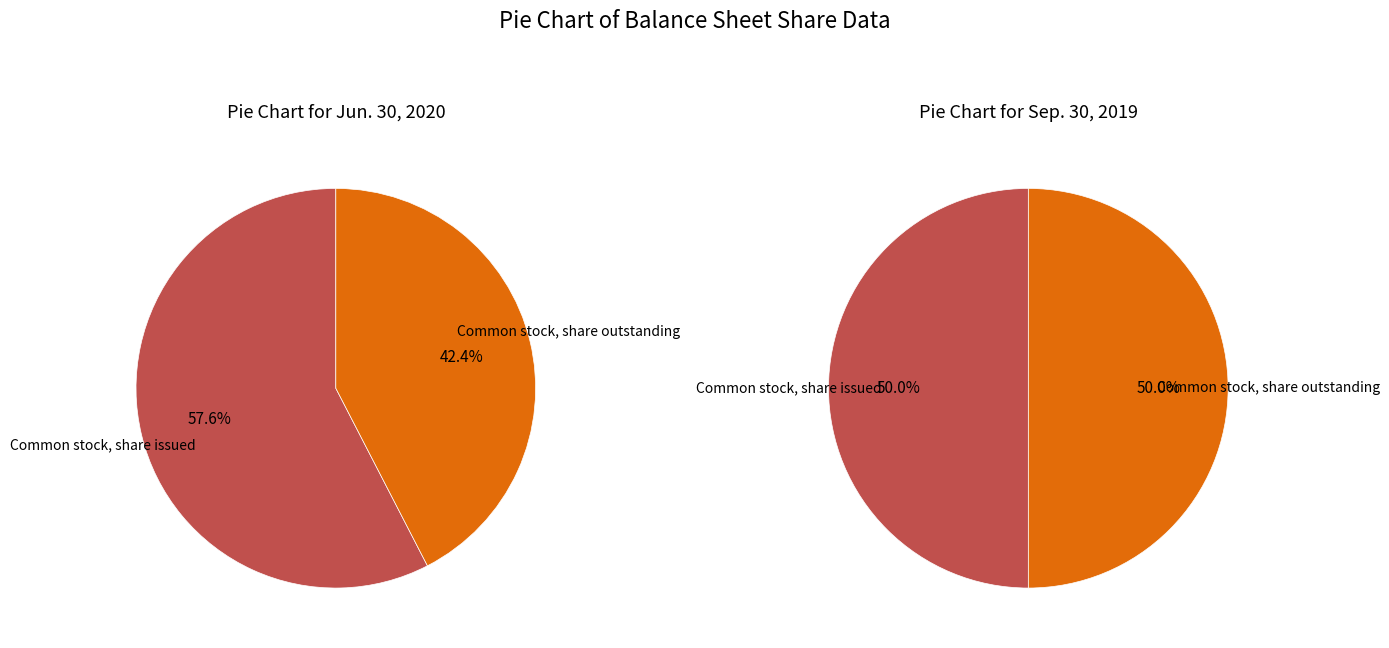

To the nearest percent, what percentage of the pie is Common stock, share issued?

58%